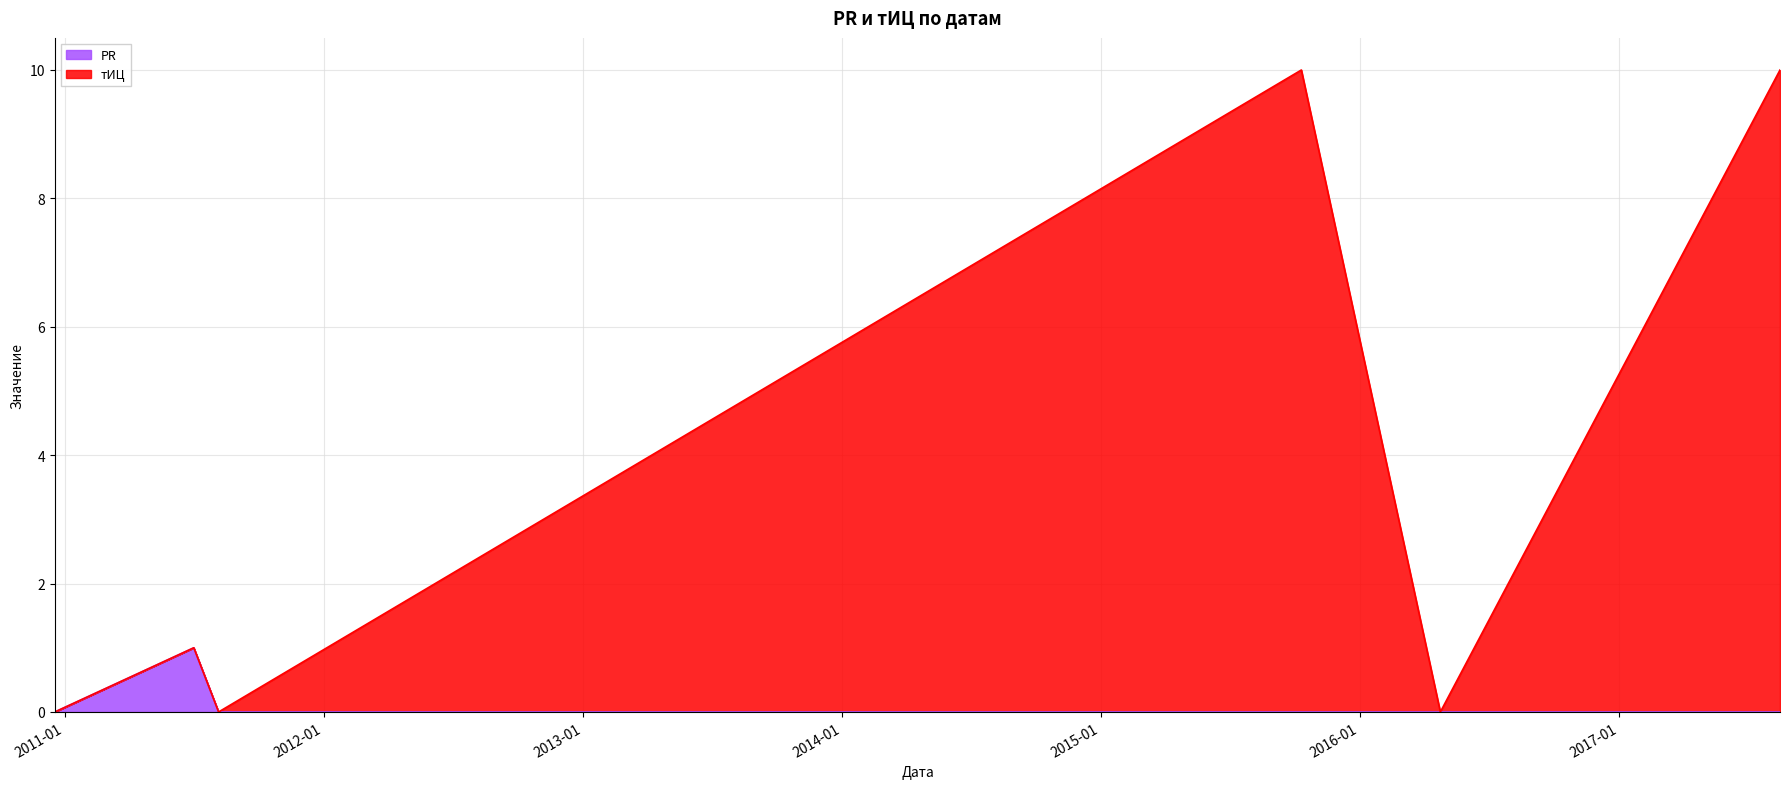

Where is the first local minimum for тИЦ?

2011-08-06